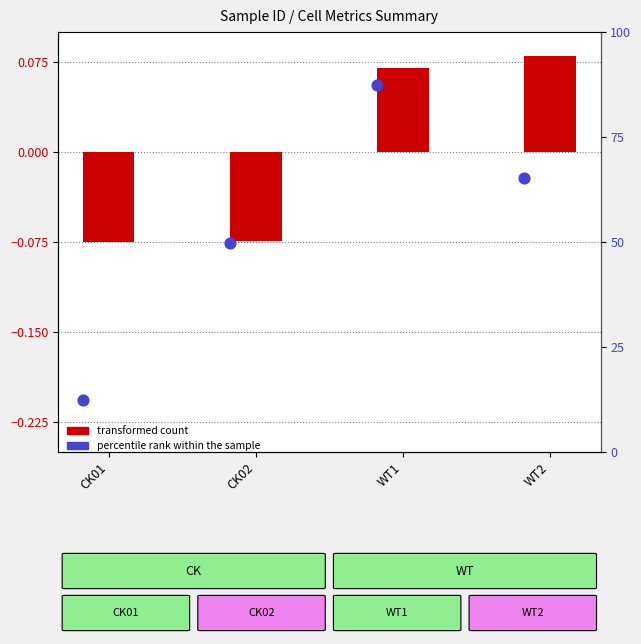

At how many categories does at least one series exceed 15?

3